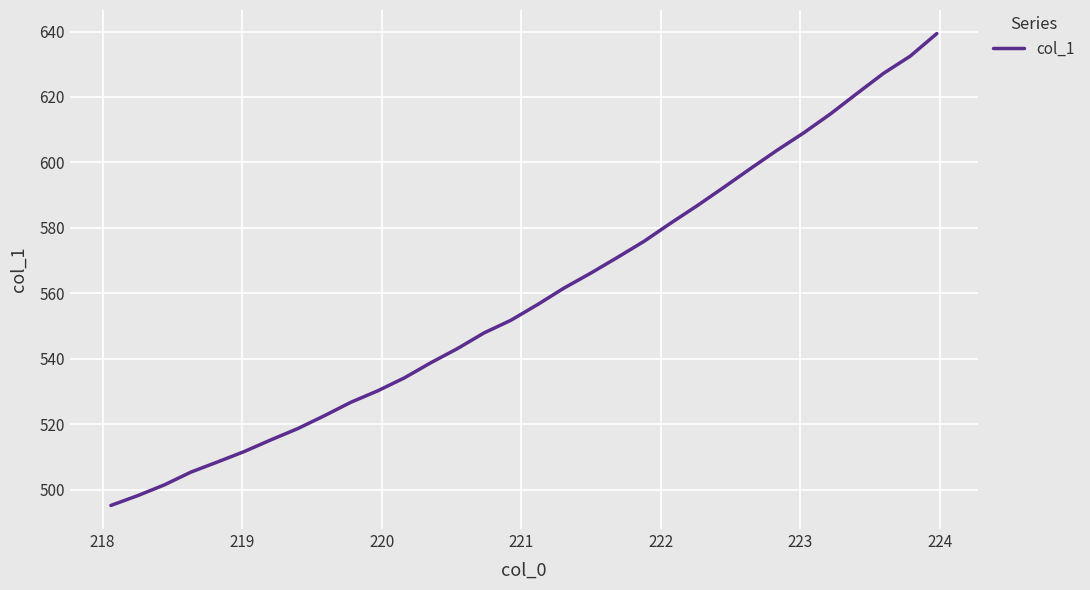

What is the difference between the maximum and minimum values?

144.2